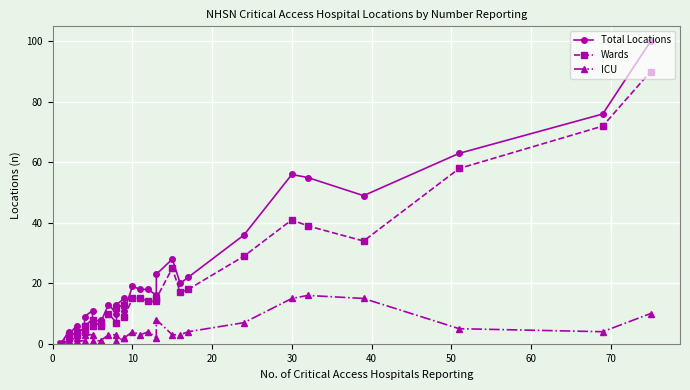

Which series has the largest total across all categories?

Total Locations